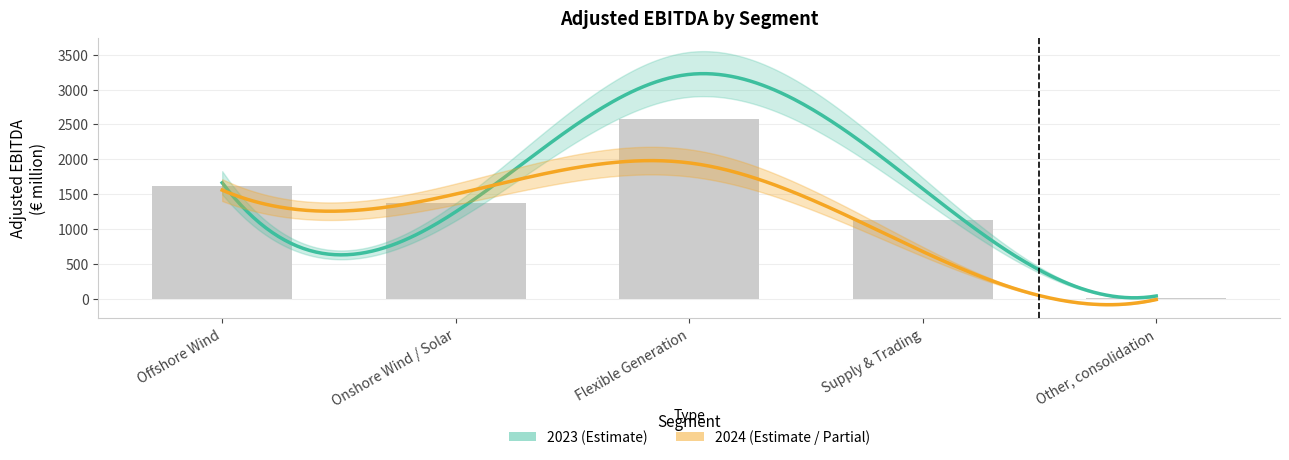

Are the bars grouped side by side (vs. stacked)?

Yes